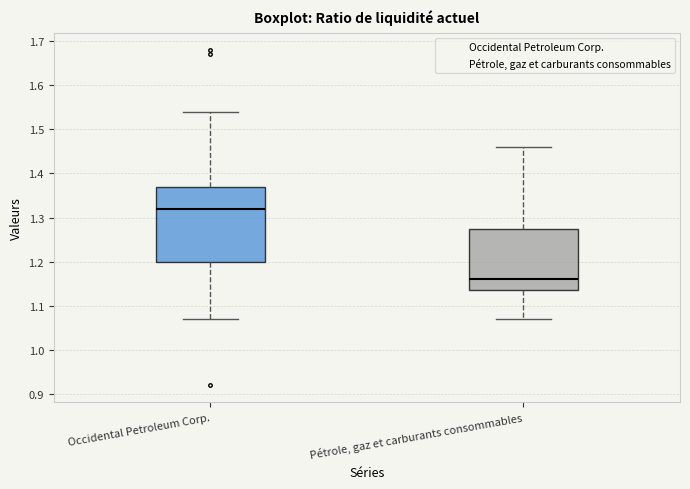

Which box has the highest median line?

Occidental Petroleum Corp.